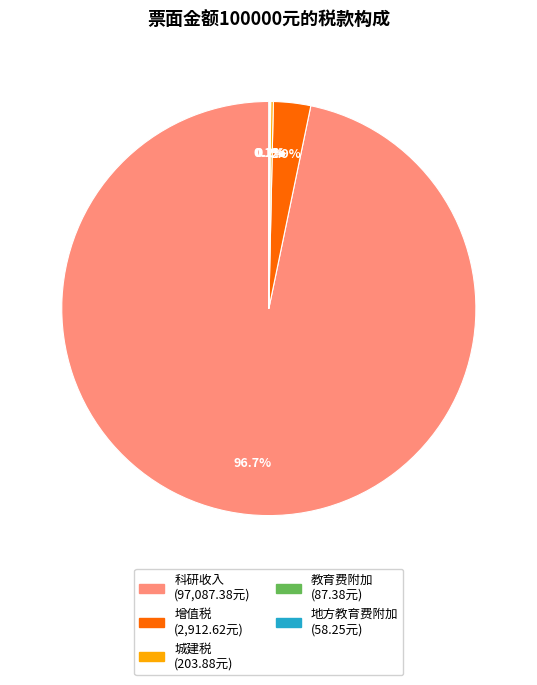

Which has a higher value, 科研收入 or 增值税?

科研收入